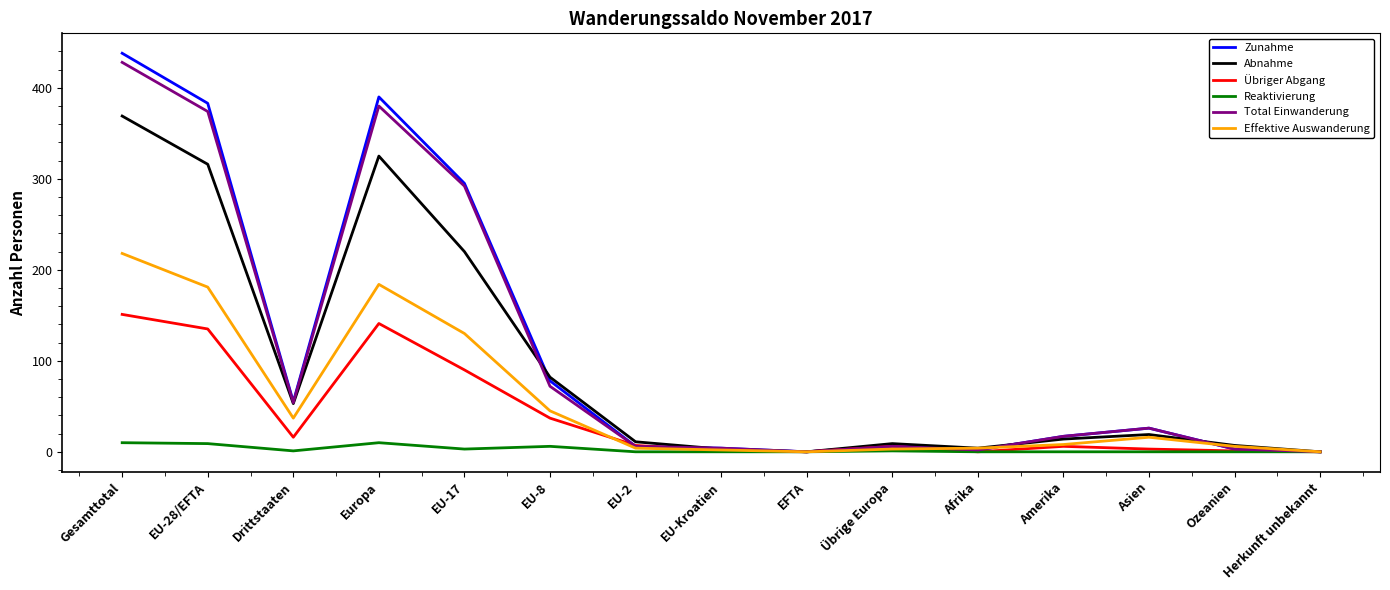

The value of Effektive Auswanderung at EU-Kroatien is 2. True or false?

True